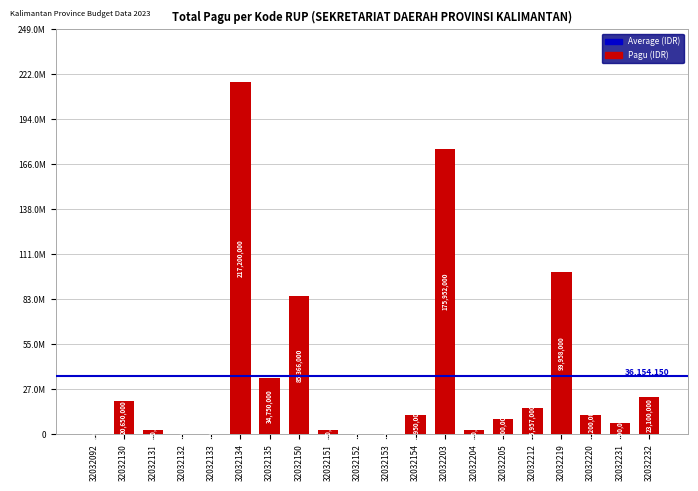

What is the average value?

36154150